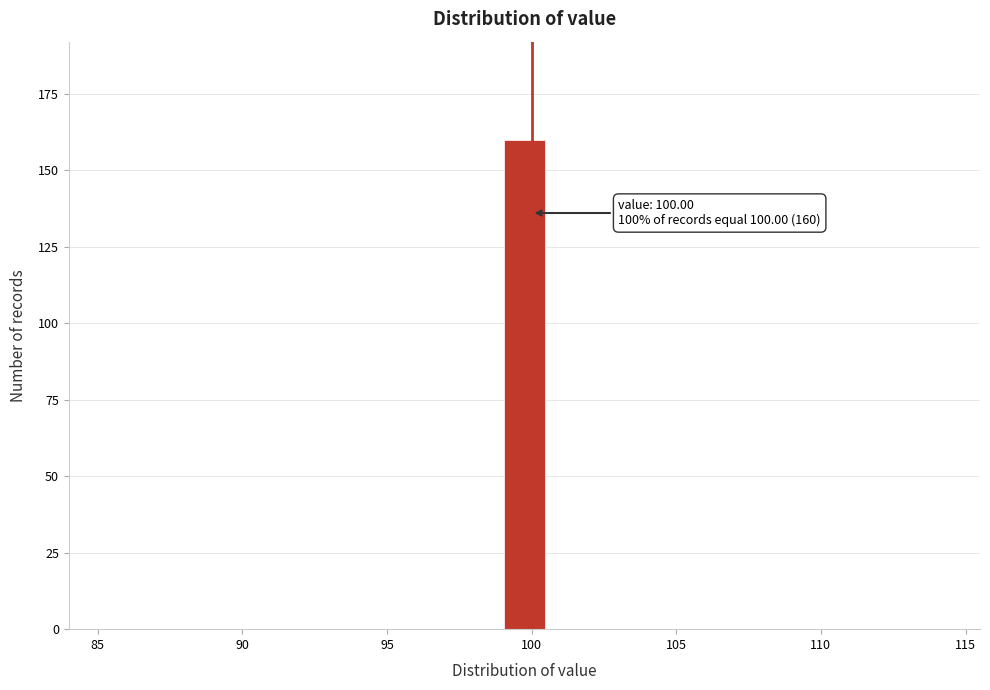

Read against the x-axis, roughly where is the centre of the tallest bar?

100.0